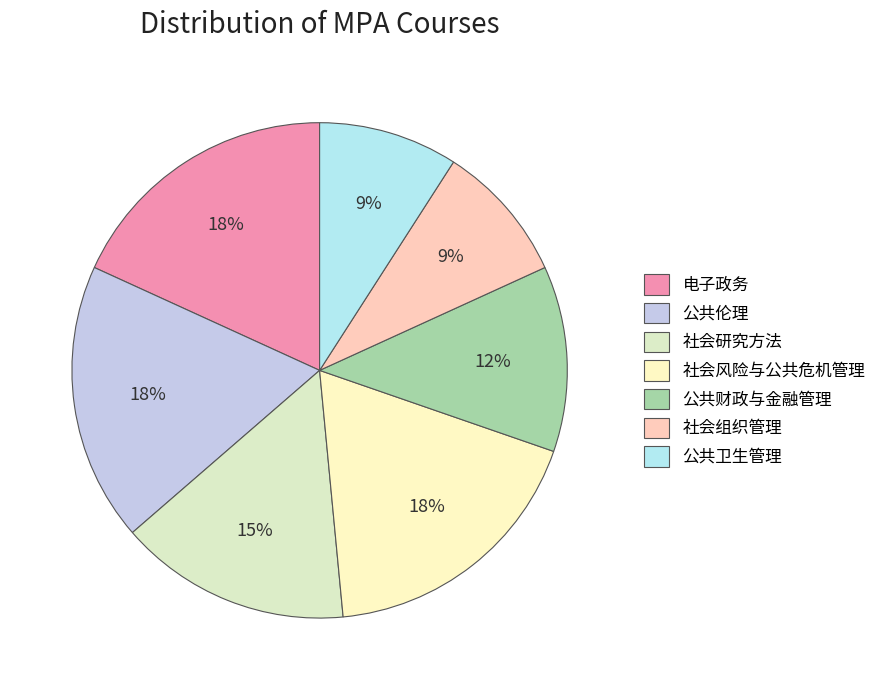

The 公共财政与金融管理 slice represents 18% of the pie. True or false?

False